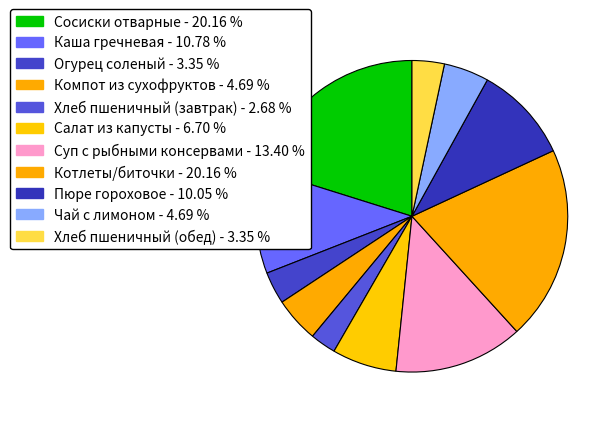

Is Котлеты/биточки the majority of the pie?

No